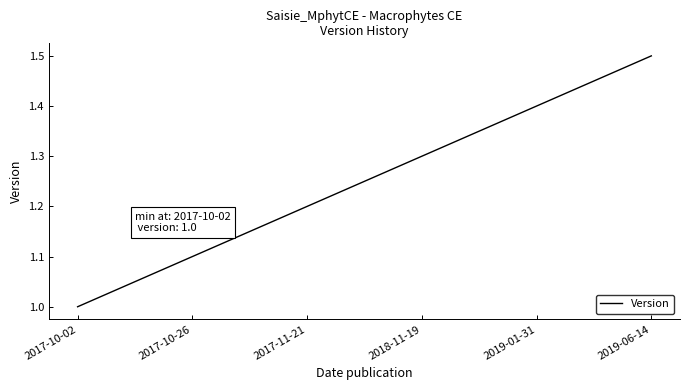

Rank the categories by value from highest to lowest.

2019-06-14, 2019-01-31, 2018-11-19, 2017-11-21, 2017-10-26, 2017-10-02